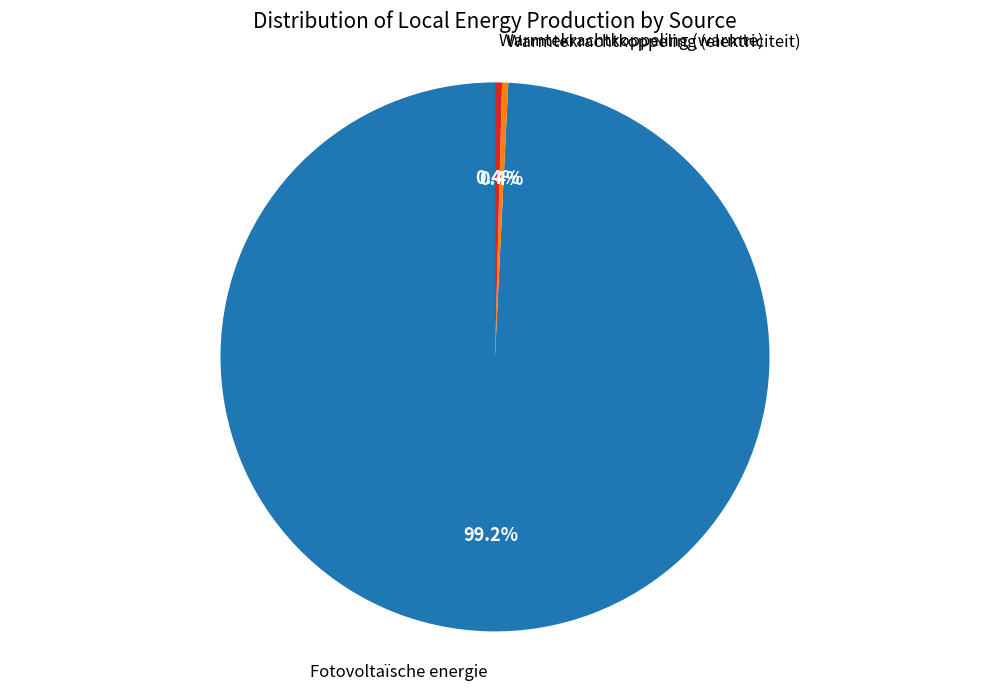

Is there a majority slice in this chart?

Yes